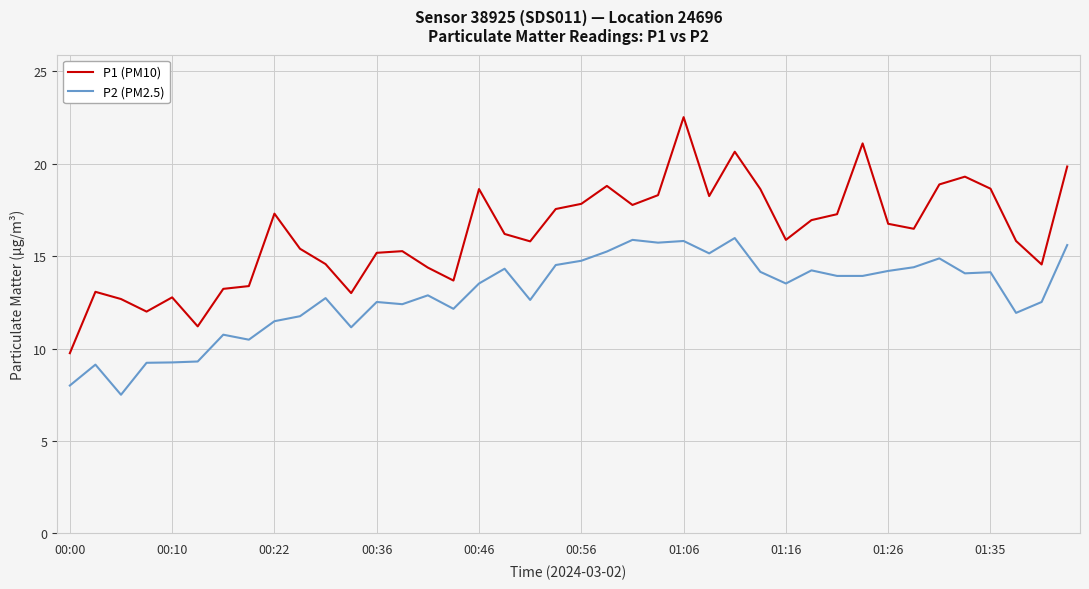

Rank the series by their average value, from lowest to highest.

P2 (PM2.5), P1 (PM10)